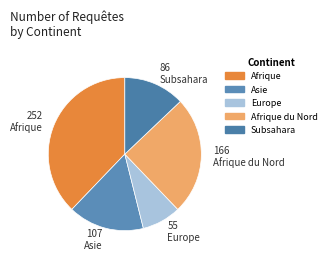

How many slices are in this pie chart?

5